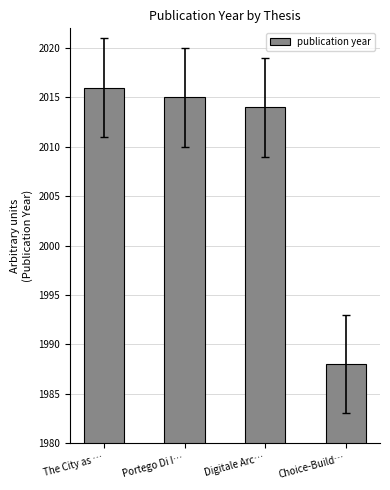

List the labels in order of value, largest first.

The City as …, Portego Di I…, Digitale Arc…, Choice-Build…